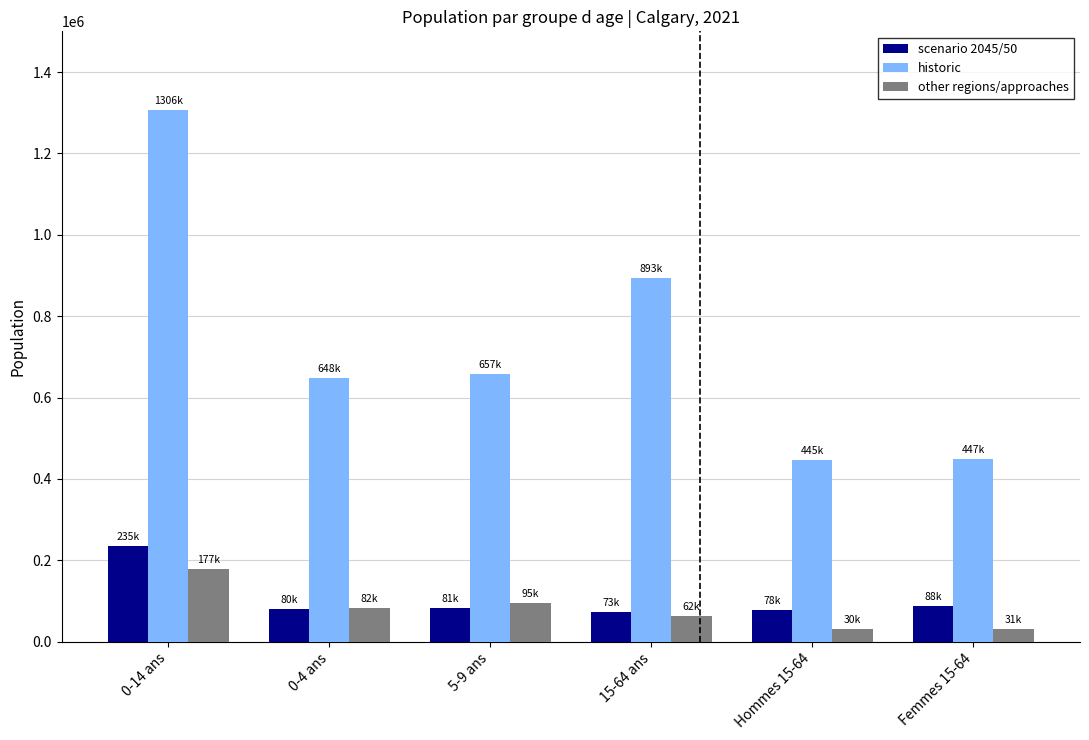

Which category has the highest value in the historic series?

0-14 ans